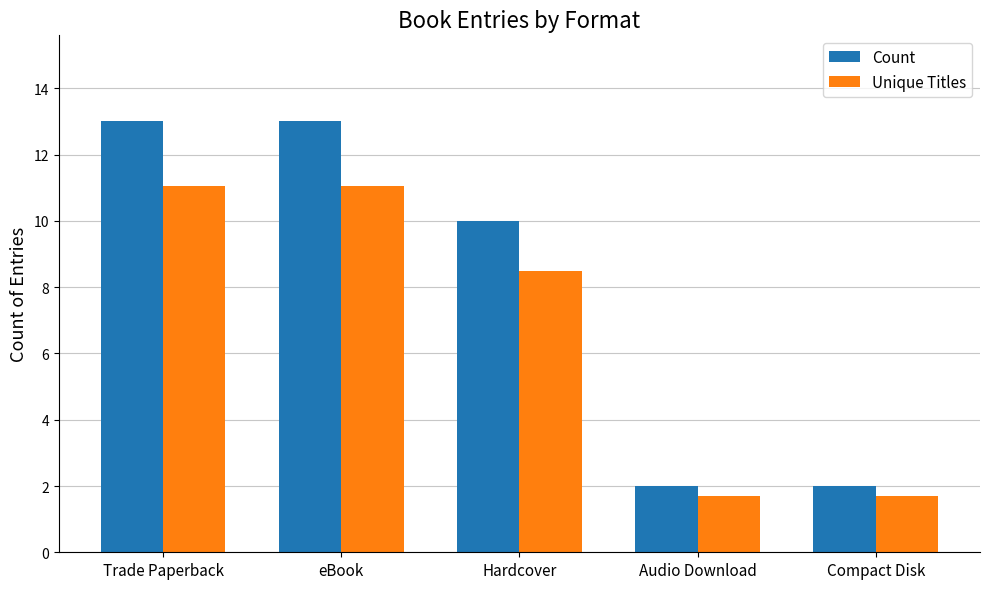

How many bars are there in each group?

2